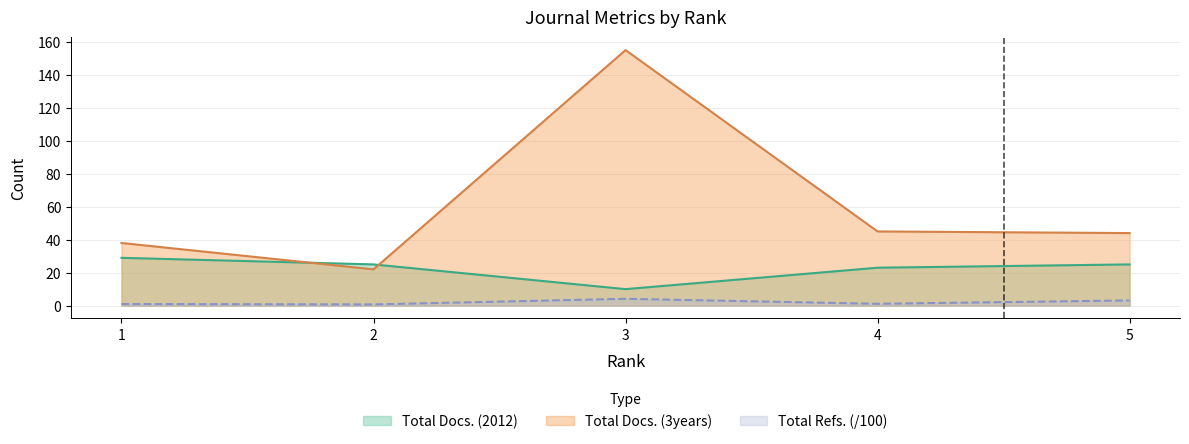

Is it true that Total Refs. equals 4.2 at 3?

True